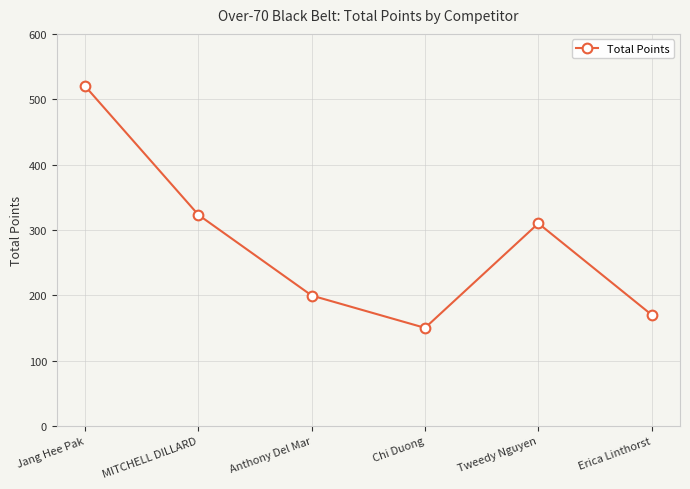

Rank the categories by value from highest to lowest.

Jang Hee Pak, MITCHELL DILLARD, Tweedy Nguyen, Anthony Del Mar, Erica Linthorst, Chi Duong